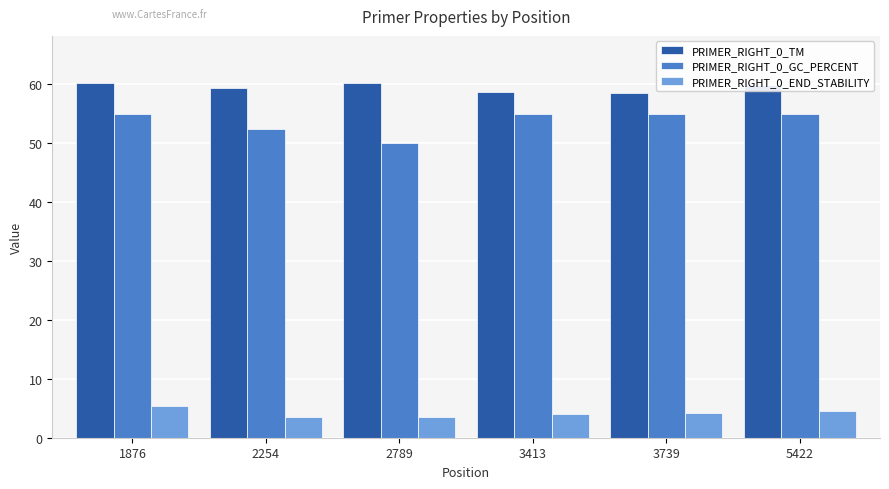

What is the value of the PRIMER_RIGHT_0_END_STABILITY bar at the 6th from the left?

4.5